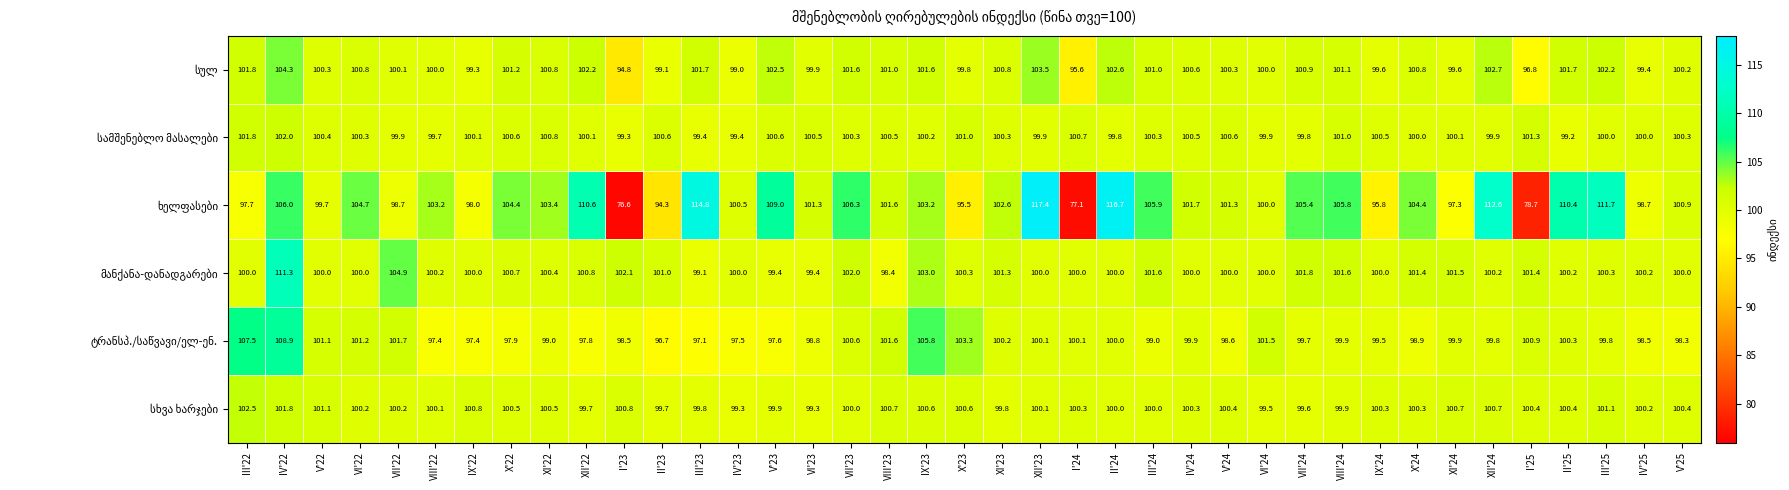

What is the spread (max minus min) of values at VII'22?

6.2